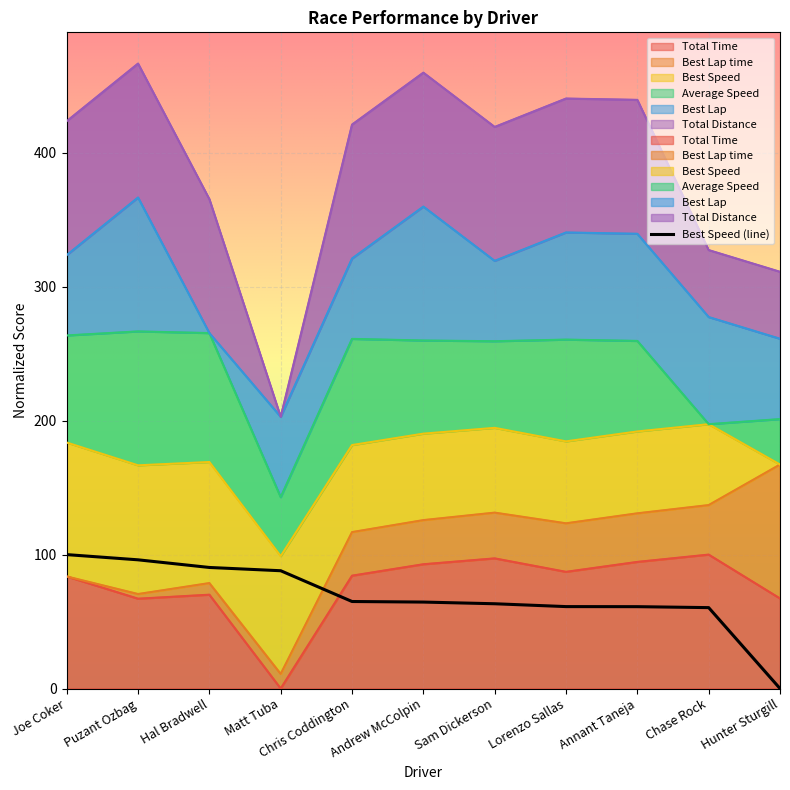

At which label is the value closest to 50?

Chase Rock